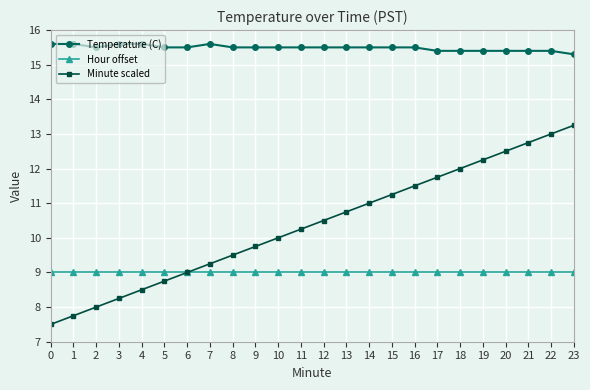

The value of Minute scaled at 17 is 16.4. True or false?

False